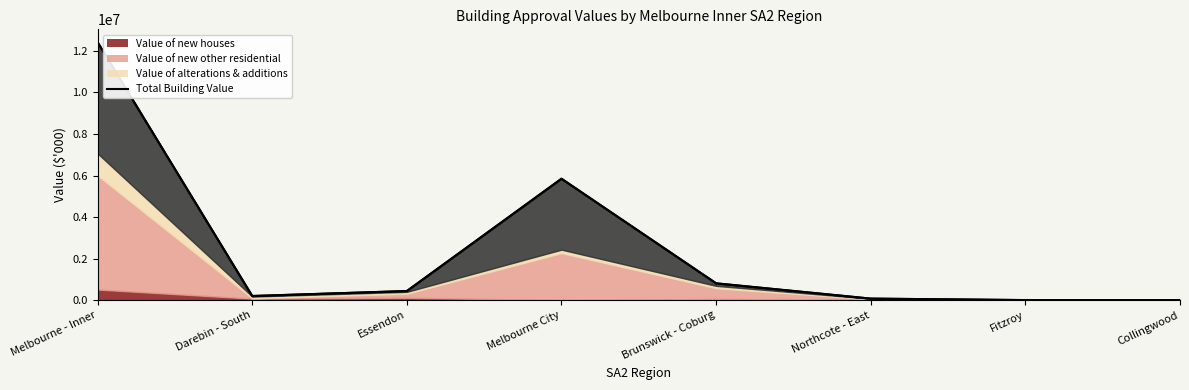

True or false: the data shows 195780 at Darebin - South.

True